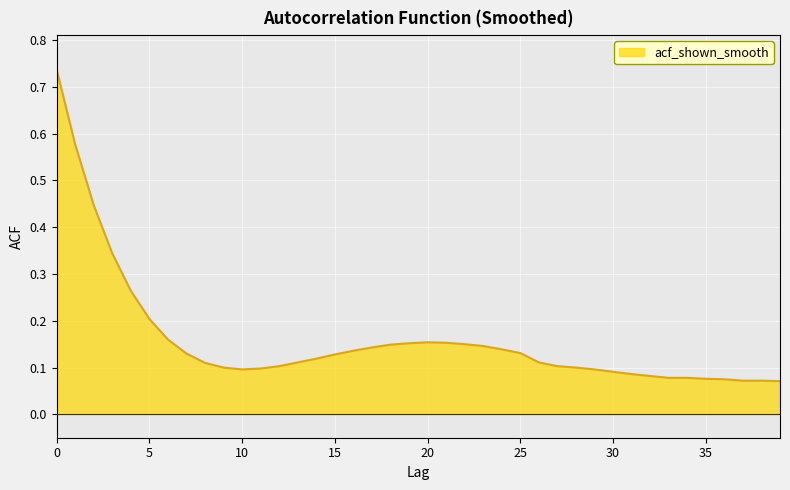

Reading left to right, transcribe all the data shown in this chart.

0=0.7	1=0.6	2=0.4	3=0.3	4=0.3	5=0.2	6=0.2	7=0.1	8=0.1	9=0.1	10=0.1	11=0.1	12=0.1	13=0.1	14=0.1	15=0.1	16=0.1	17=0.1	18=0.1	19=0.2	20=0.2	21=0.2	22=0.1	23=0.1	24=0.1	25=0.1	26=0.1	27=0.1	28=0.1	29=0.1	30=0.1	31=0.1	32=0.1	33=0.1	34=0.1	35=0.1	36=0.1	37=0.1	38=0.1	39=0.1